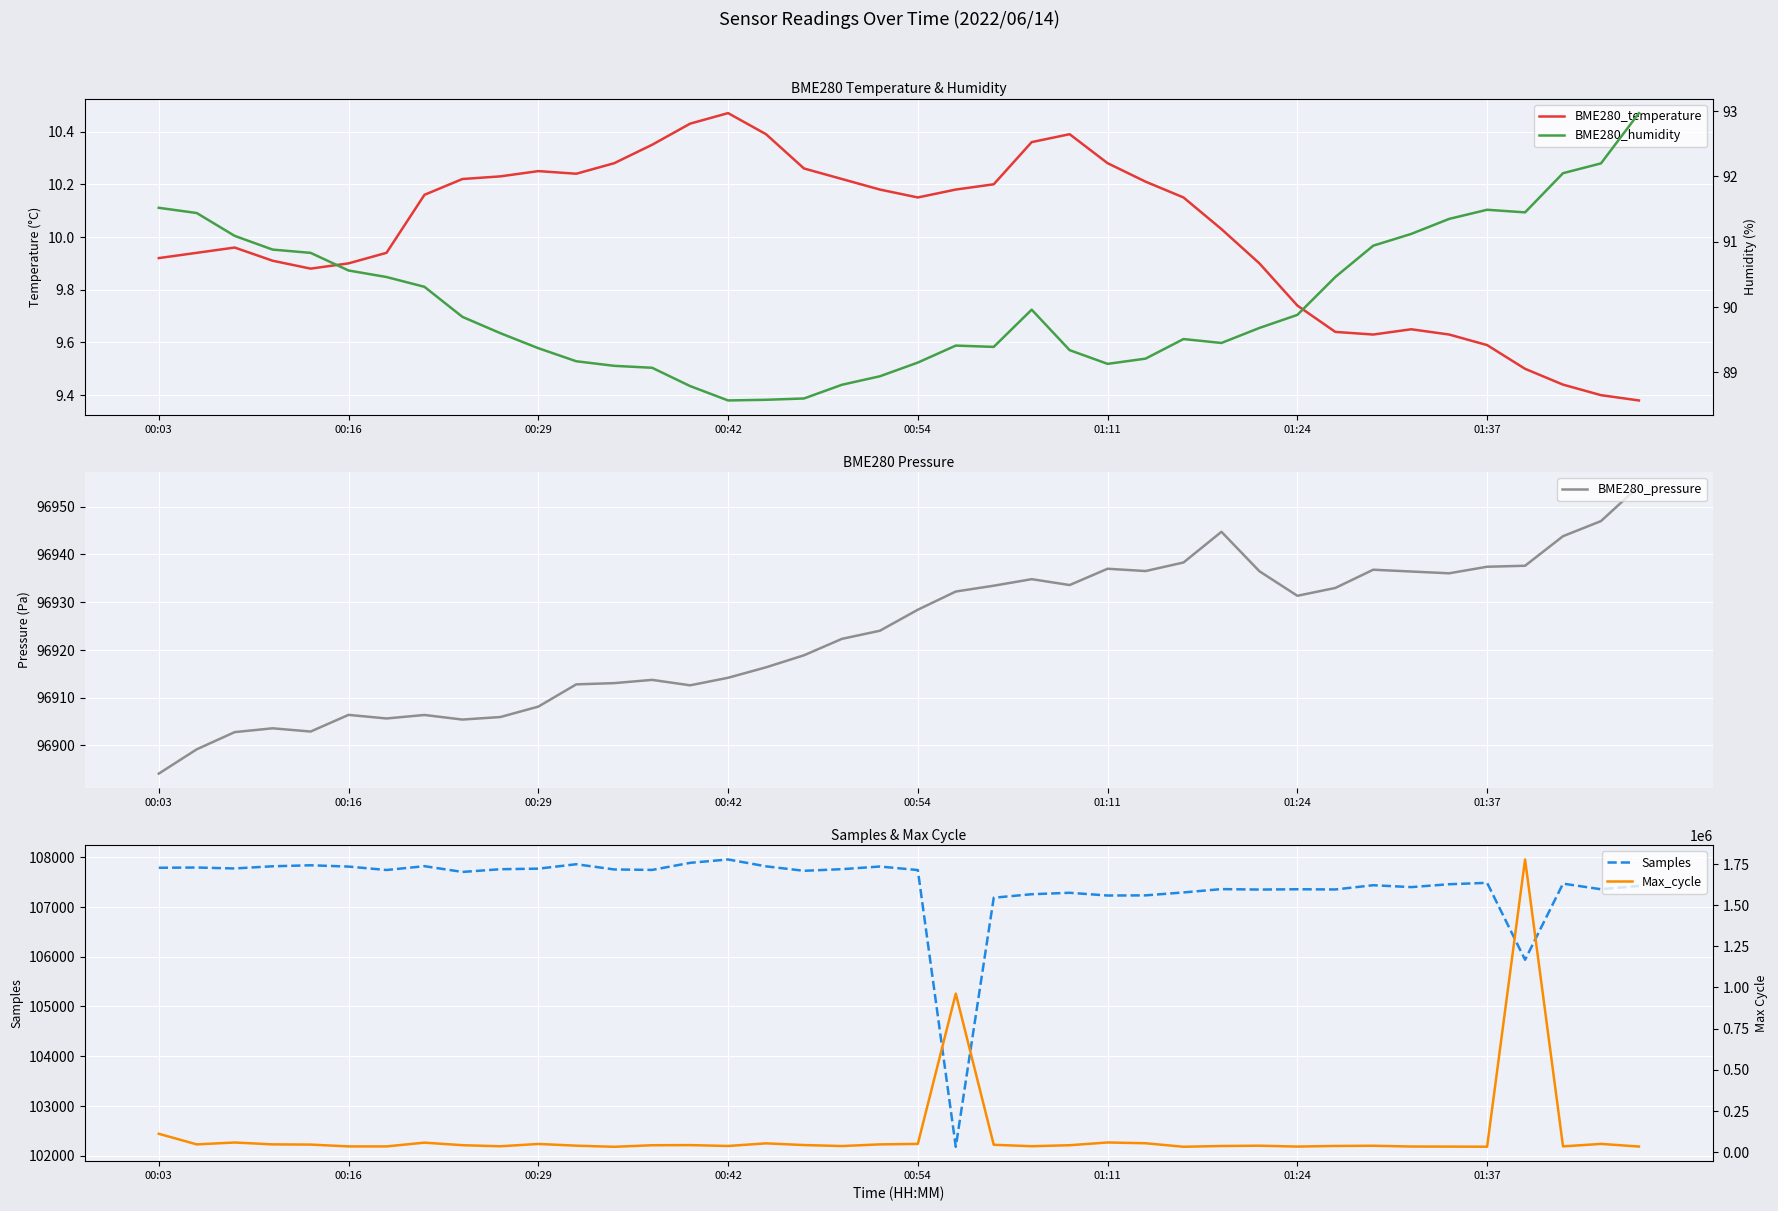

What is the maximum value for Samples?

107955